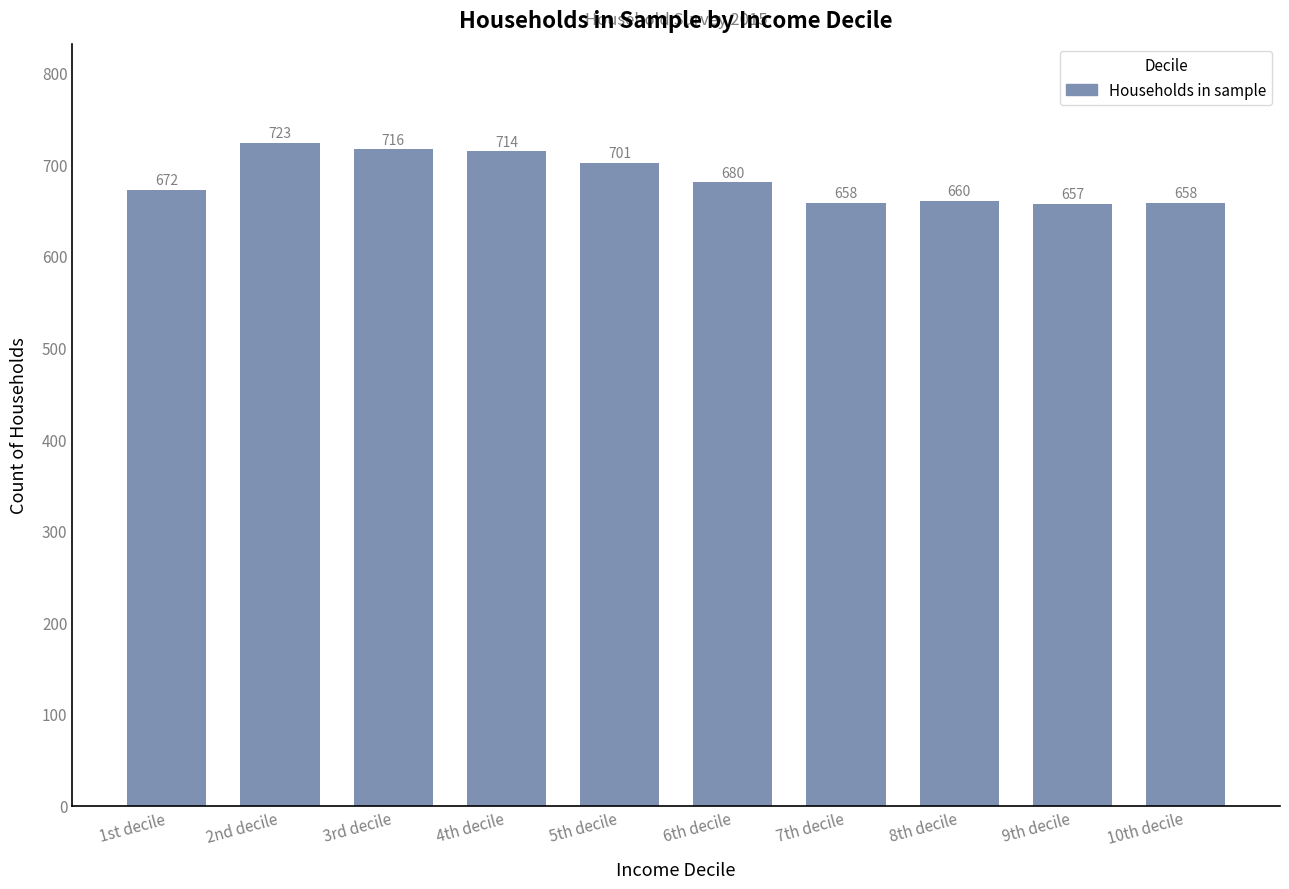

Where does the data first go above 680?

2nd decile